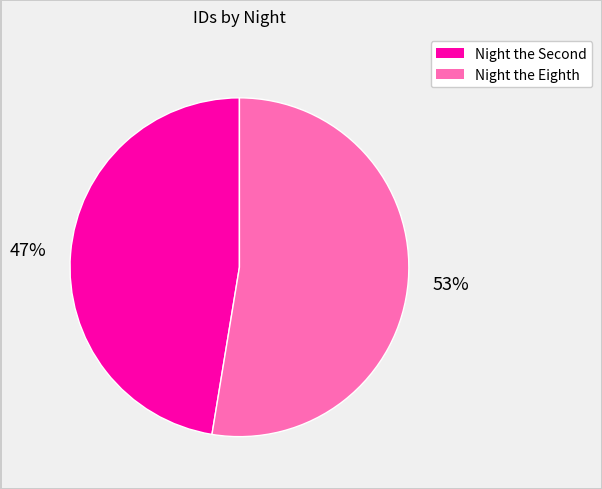

Rank the categories by value from lowest to highest.

Night the Second, Night the Eighth